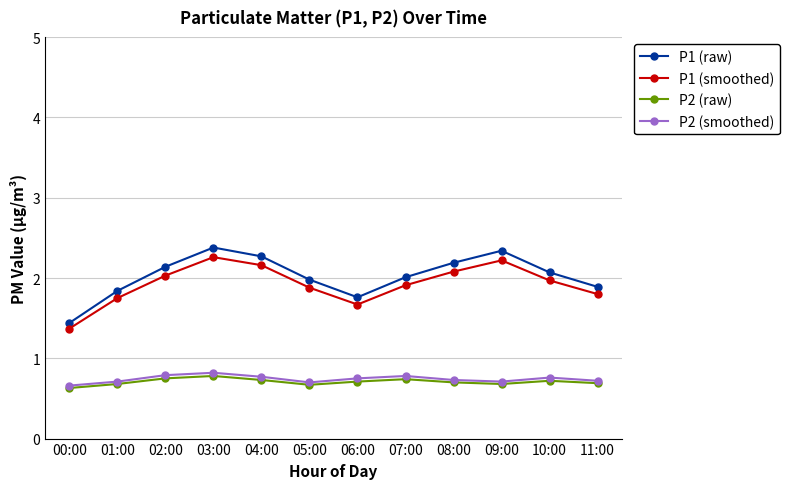

What is the difference between the highest and lowest values at 01:00?

1.2